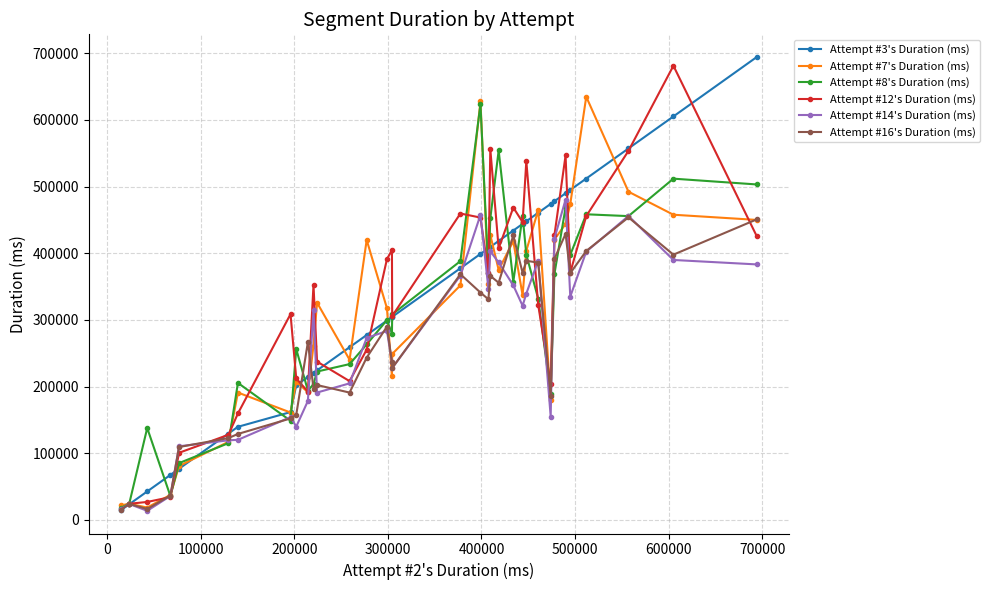

Which has a higher value, 1 or 33?

33